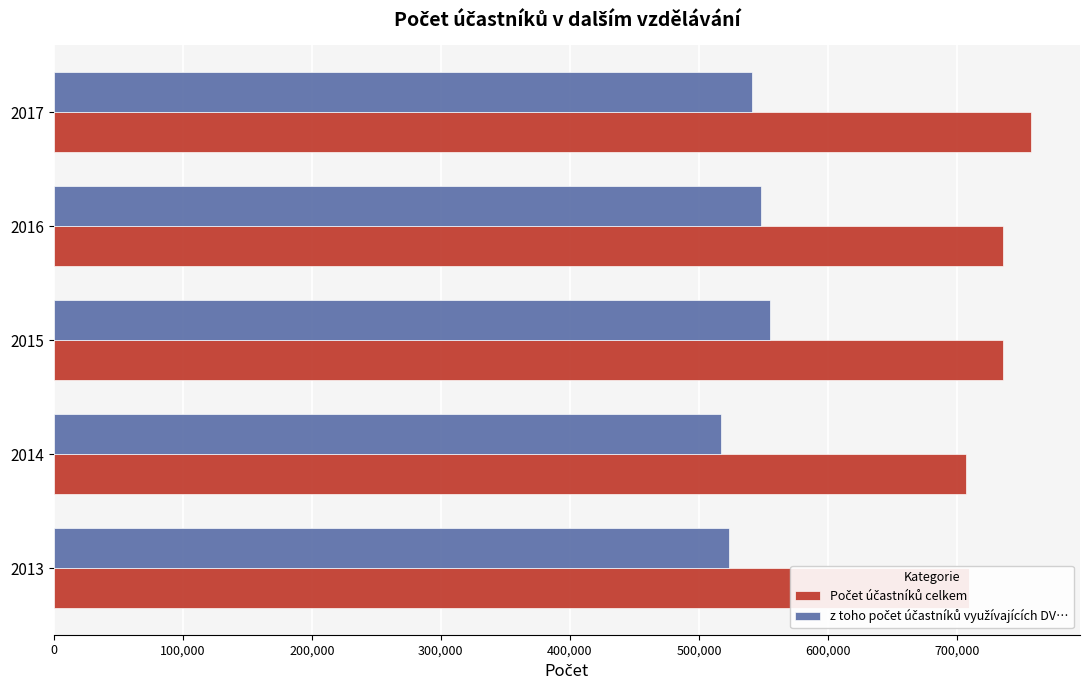

At how many categories does at least one series exceed 608183?

5